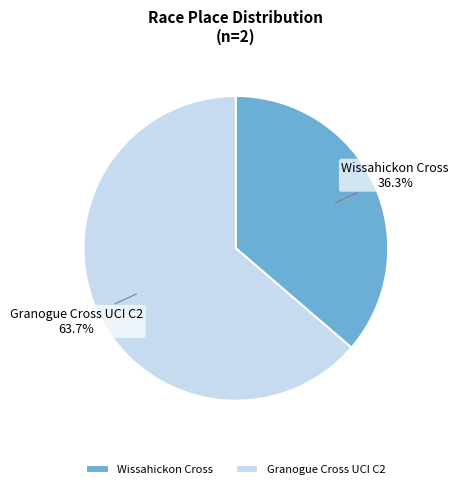

Does Granogue Cross UCI C2 account for over 50% of the chart?

Yes